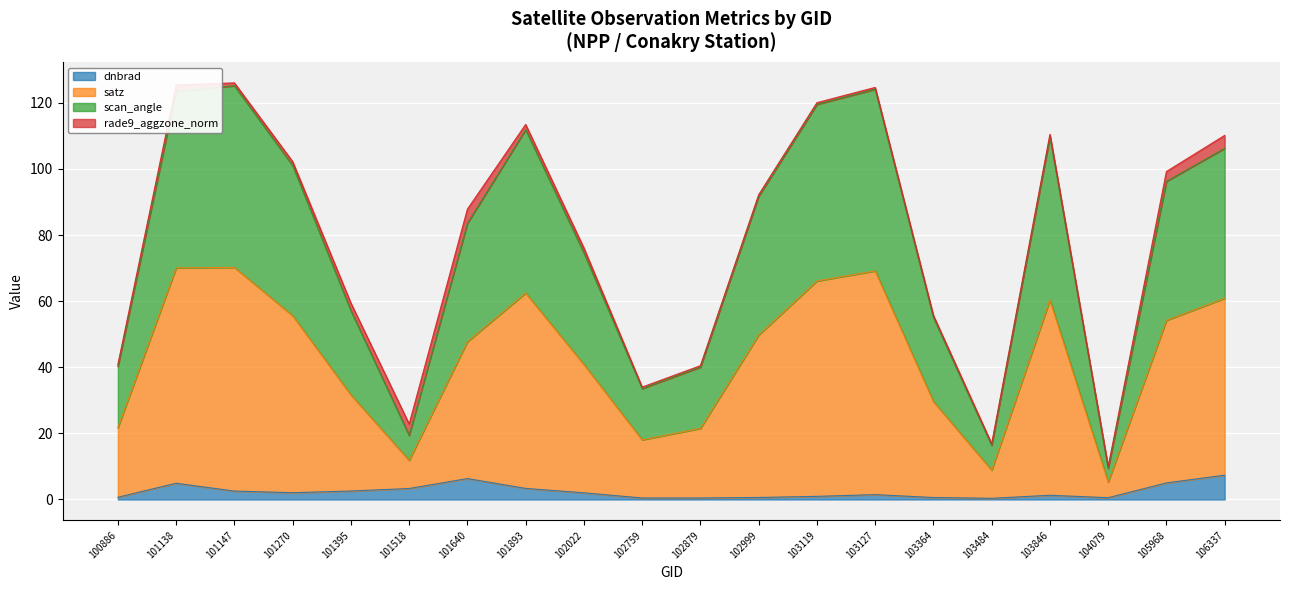

What is the total value across all series at 105968?

99.2